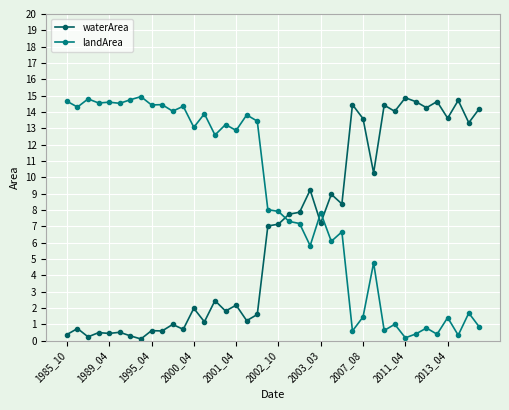

How many intersections are there between landArea and waterArea?

3